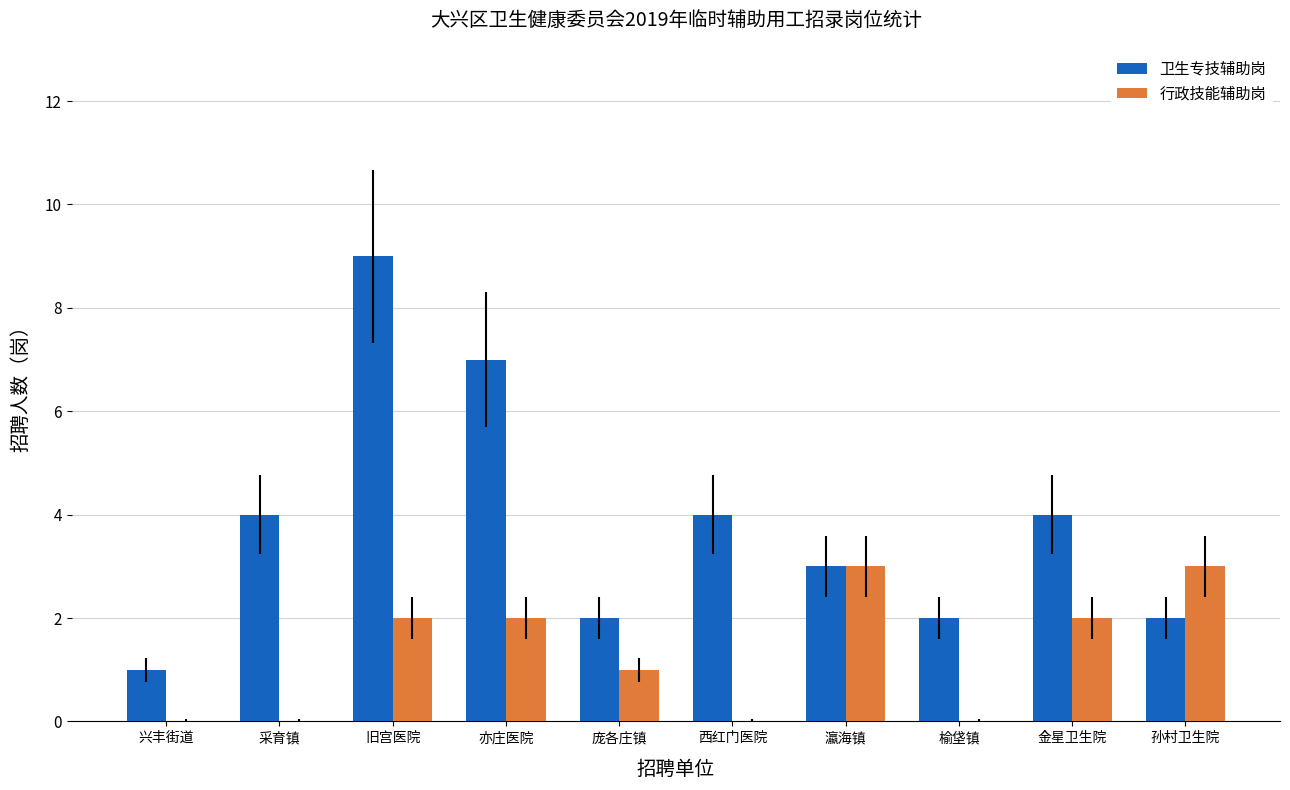

Between 庞各庄镇 and 榆垡镇, which series saw the biggest shift?

行政技能辅助岗